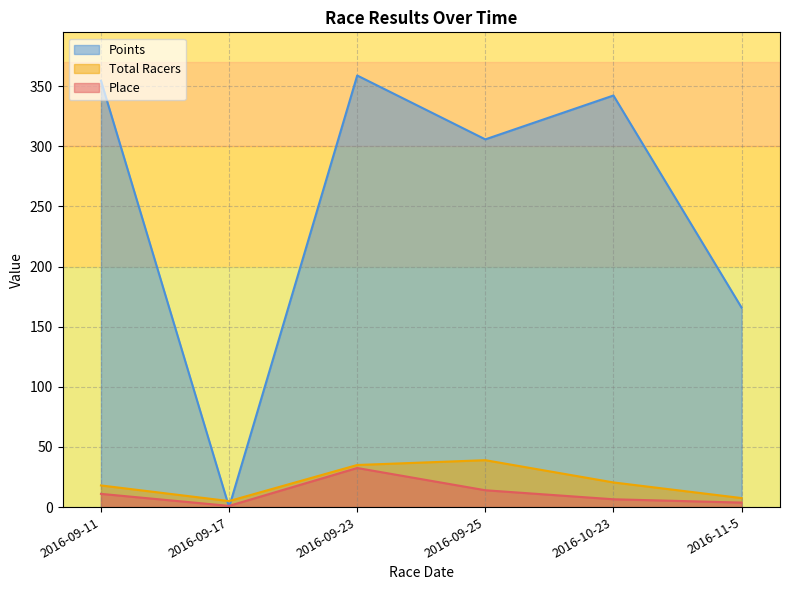

Which series has the largest total across all categories?

Points